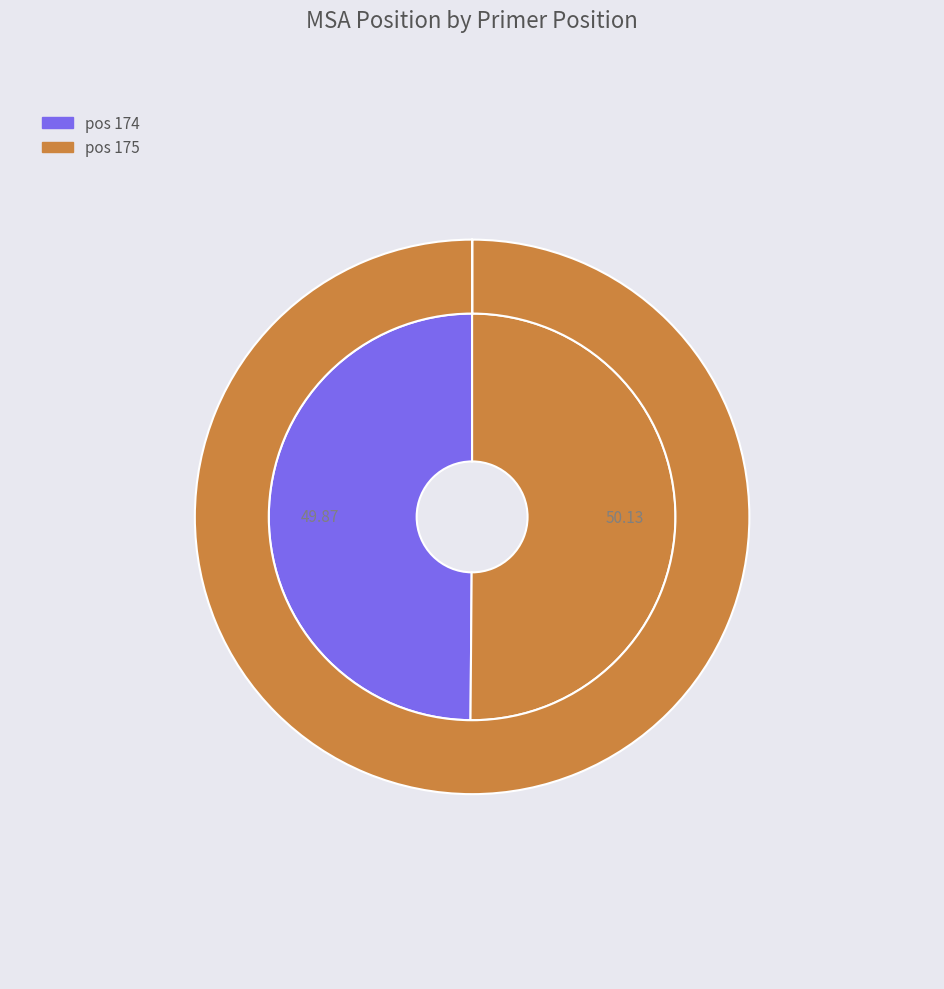

Which slice is the smallest?

174